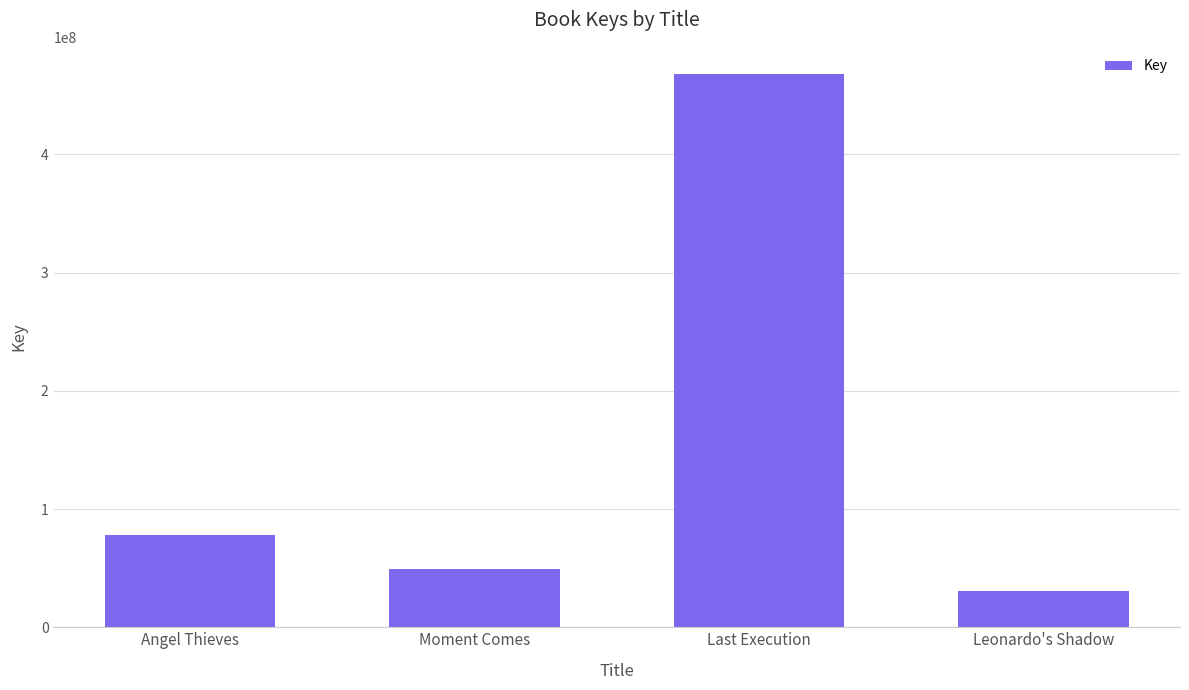

What is the average value?

156211191